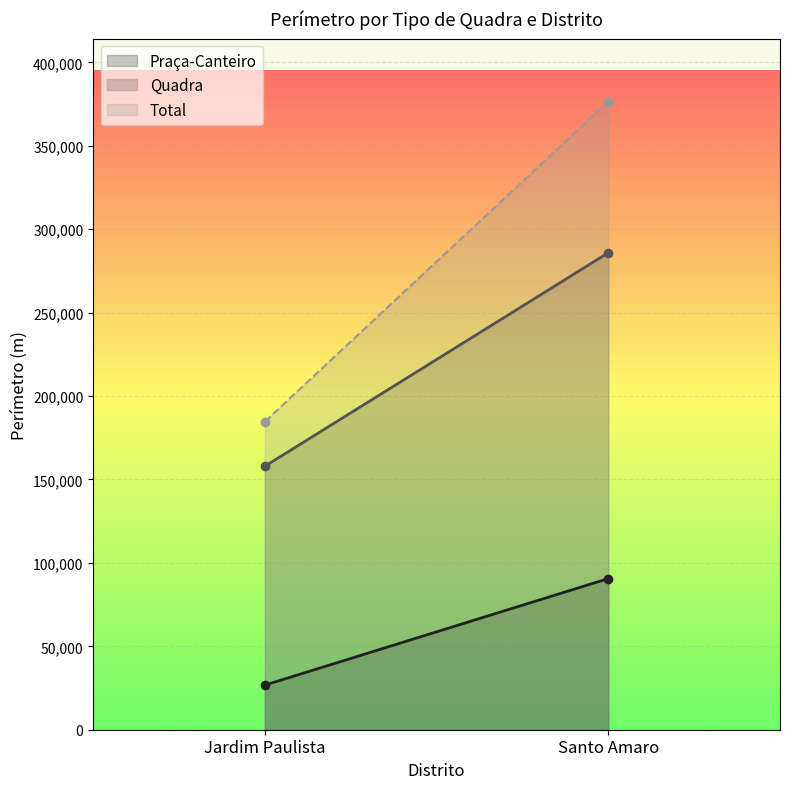

What is the maximum value for Praça-Canteiro?

90586.7